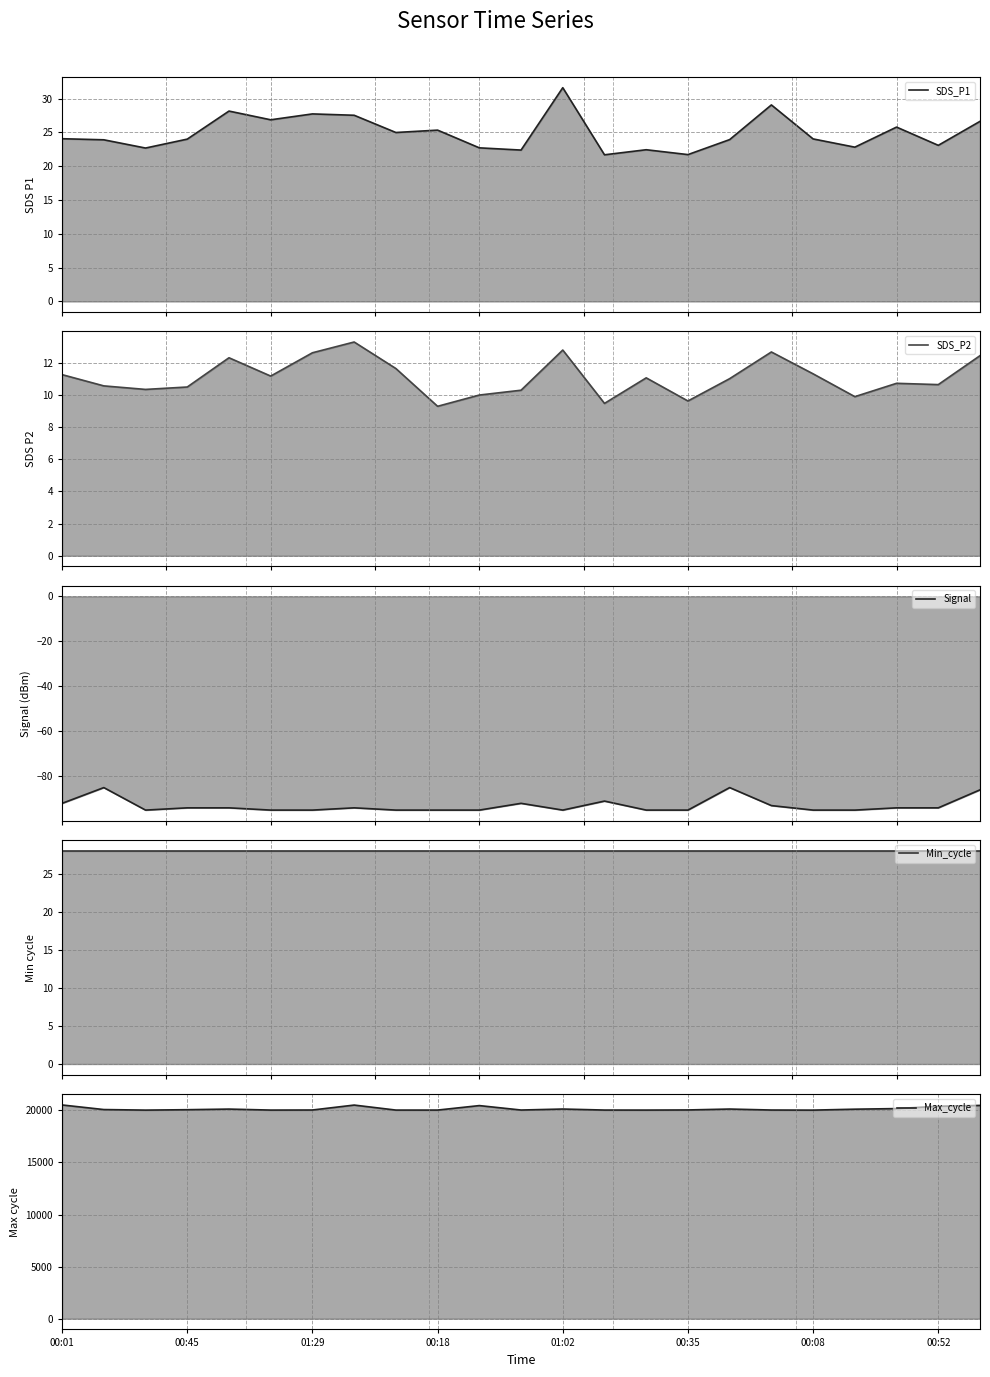

True or false: Max_cycle and Min_cycle cross at least once.

False